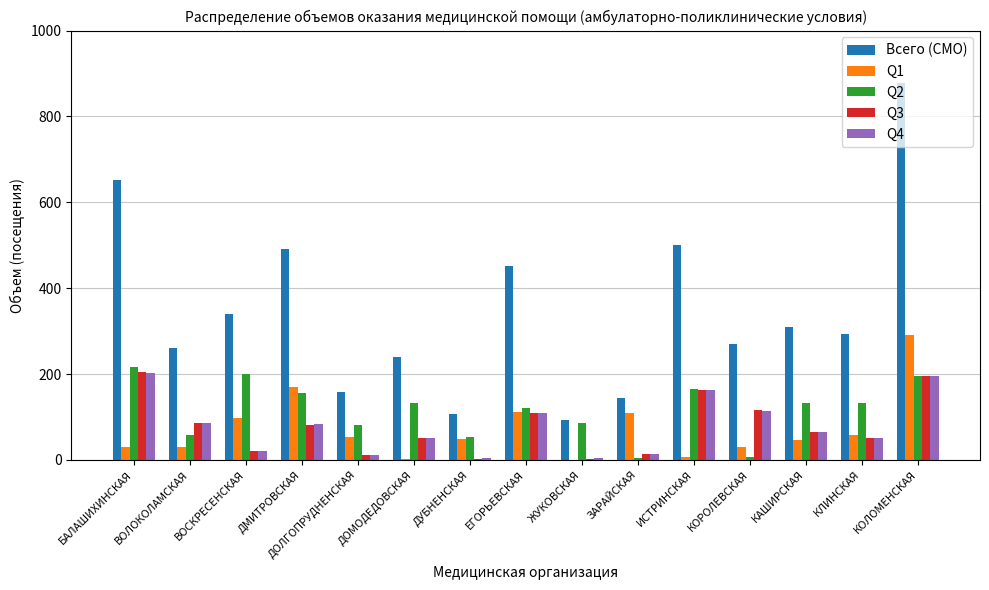

Which series changed the most between ДОЛГОПРУДНЕНСКАЯ and ИСТРИНСКАЯ?

Всего (СМО)